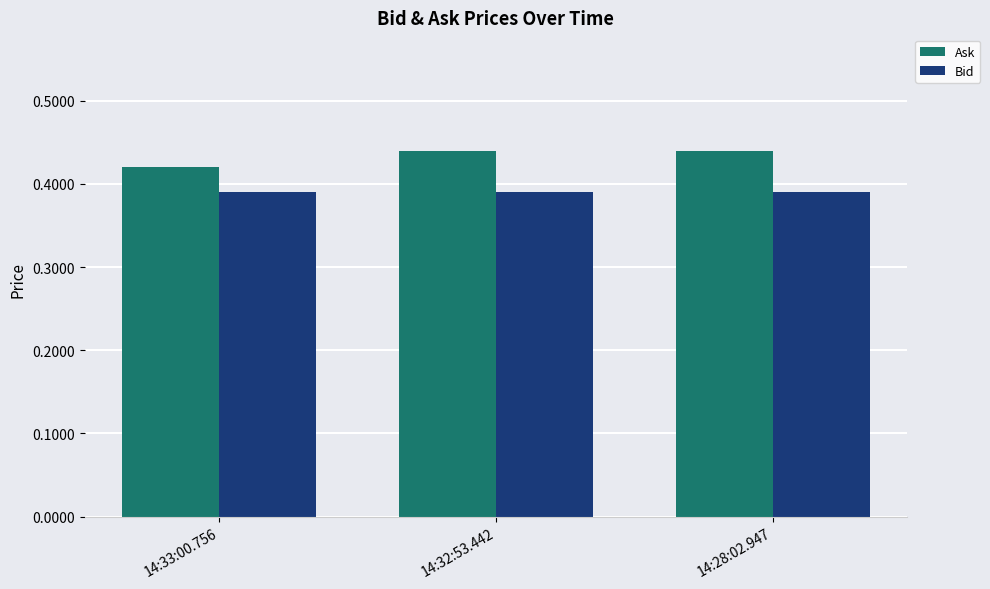

At which label is Ask closest to 0?

14:33:00.756